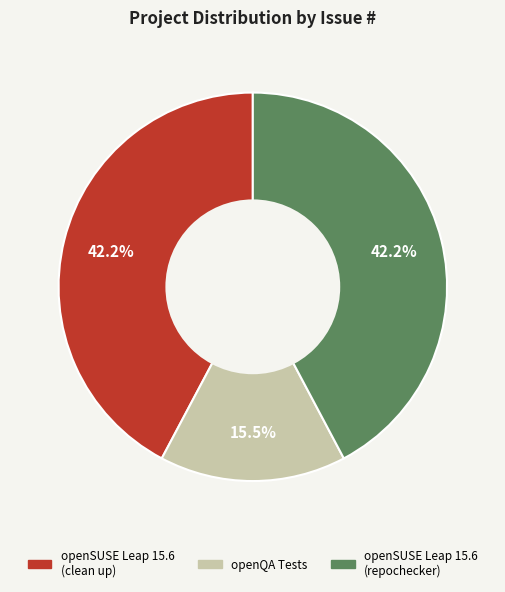

To the nearest percent, what percentage of the pie is openSUSE Leap 15.6 (repochecker)?

42%